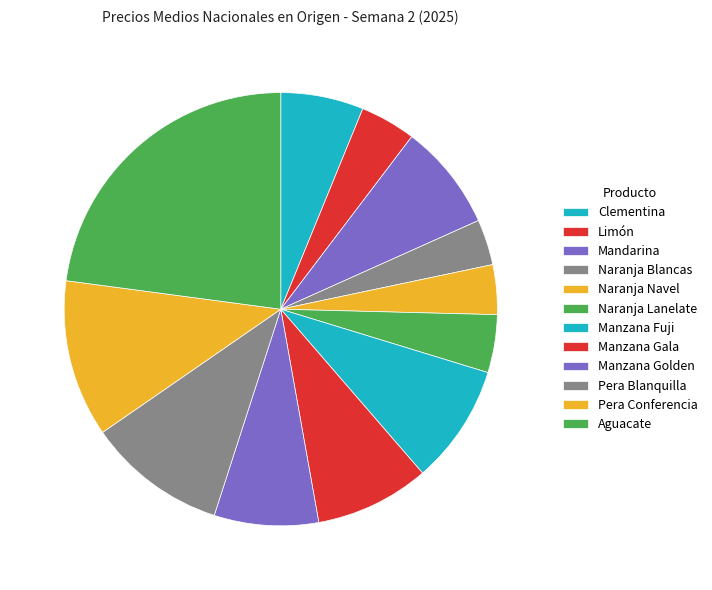

Between Manzana Golden and Manzana Fuji, which is larger?

Manzana Fuji